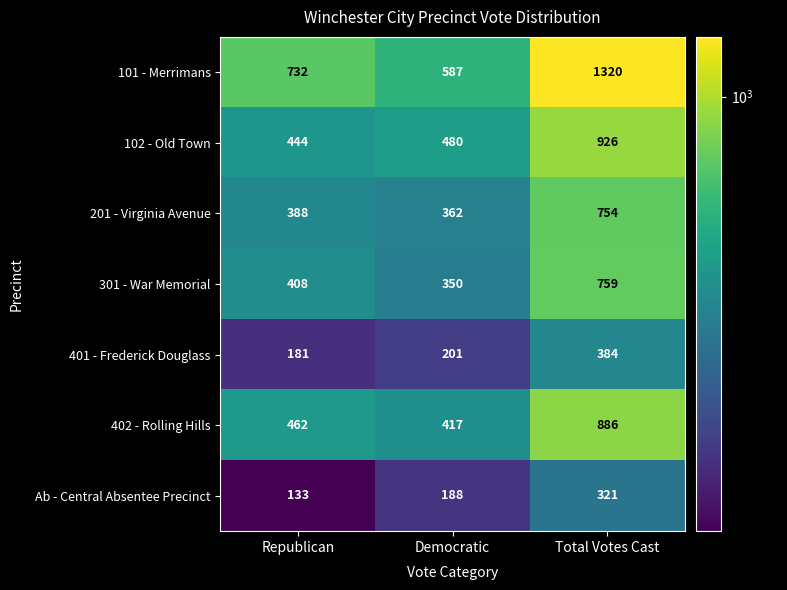

Reading left to right, list all the values displayed in this chart.

101 - Merrimans: Republican=732	Democratic=587	Total Votes Cast=1320
102 - Old Town: Republican=444	Democratic=480	Total Votes Cast=926
201 - Virginia Avenue: Republican=388	Democratic=362	Total Votes Cast=754
301 - War Memorial: Republican=408	Democratic=350	Total Votes Cast=759
401 - Frederick Douglass: Republican=181	Democratic=201	Total Votes Cast=384
402 - Rolling Hills: Republican=462	Democratic=417	Total Votes Cast=886
Ab - Central Absentee Precinct: Republican=133	Democratic=188	Total Votes Cast=321